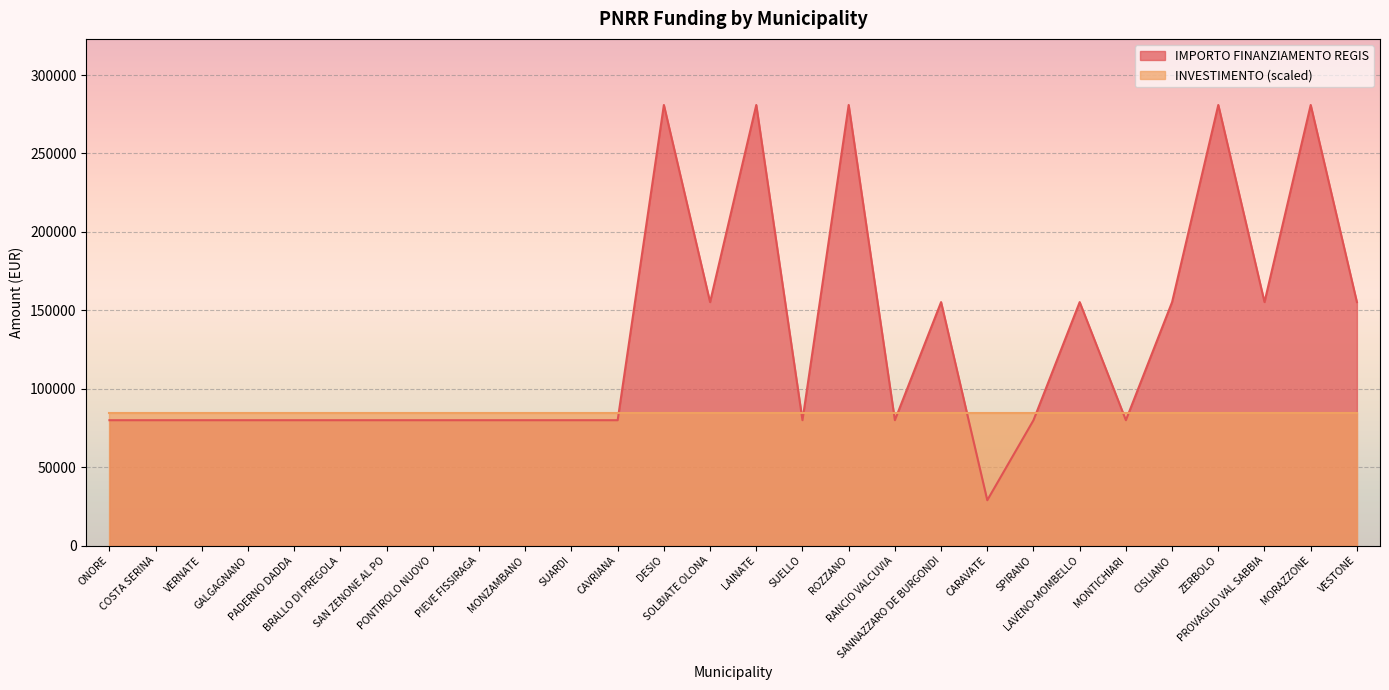

What value does the data have at COSTA SERINA?

79922